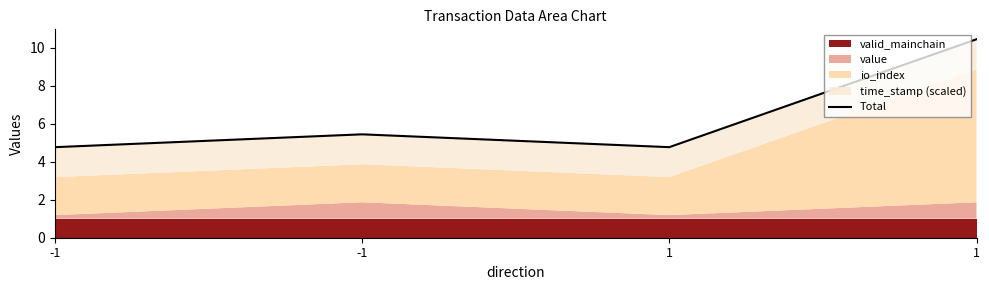

Which has a higher value, 1 or -1?

1